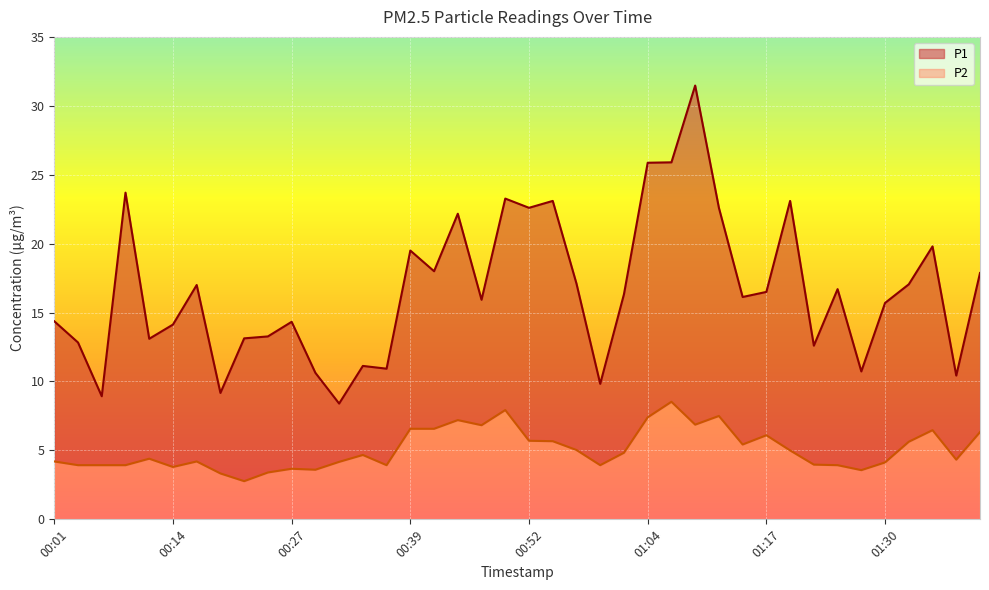

What is the average value of the P1 series?

16.6